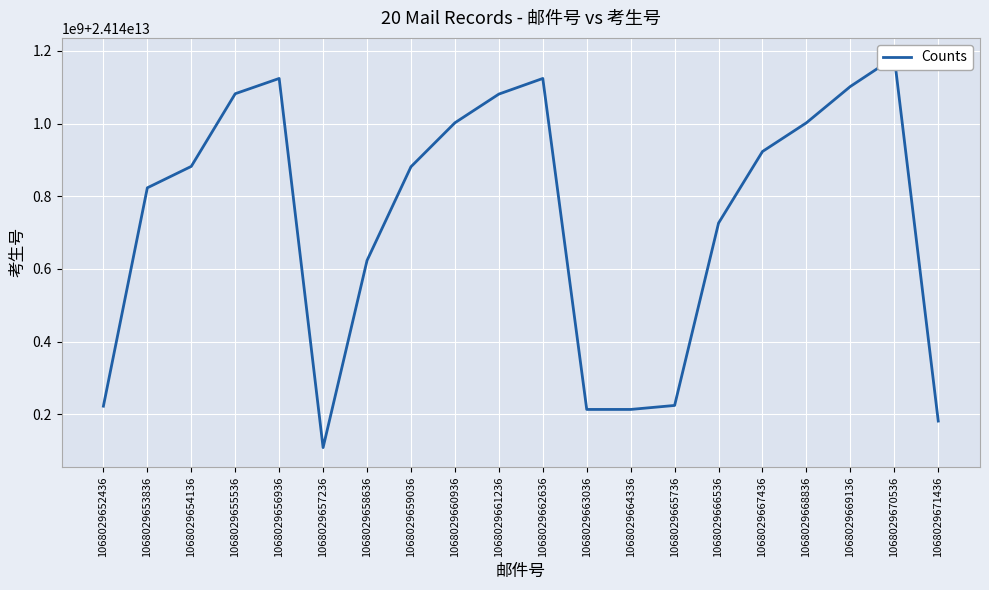

True or false: the data shows 24140213151955 at 1068029663036.

True